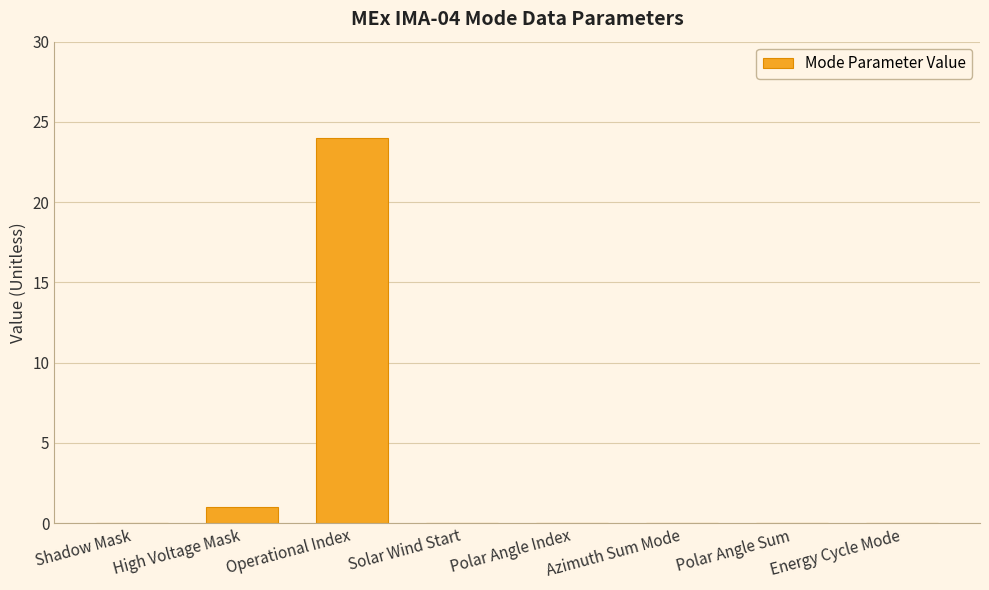

What is the average value?

3